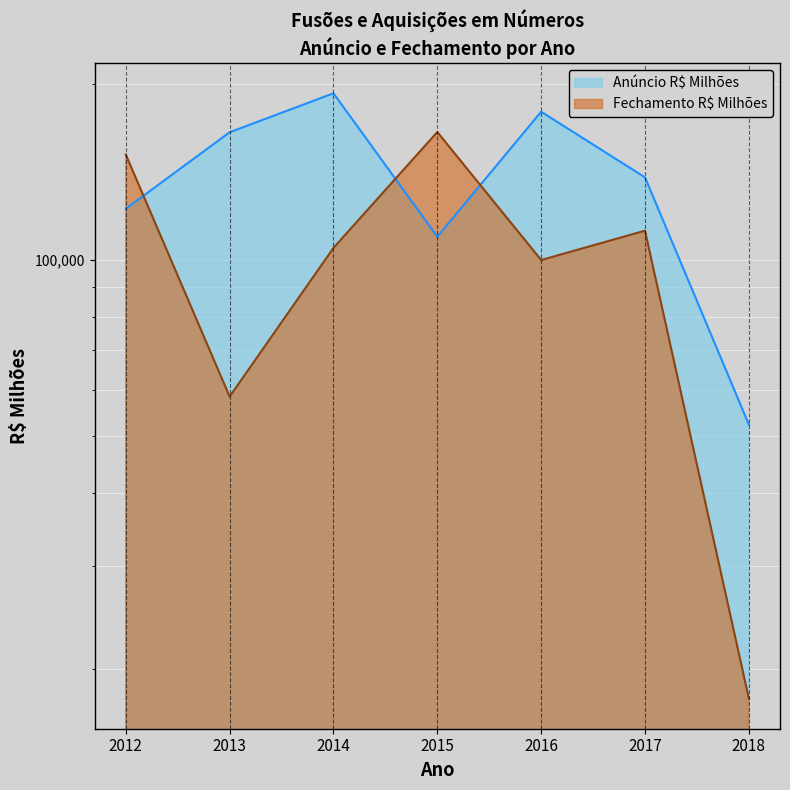

Reading left to right, transcribe all the data shown in this chart.

Anuncio_R$_Milhoes: 122319.5	165298.0	192711.3	109545.6	179214.9	138399.5	52292.9
Fechamento_R$_Milhoes: 151391.7	58370.4	104847.1	165448.0	99942.2	112194.0	17781.1